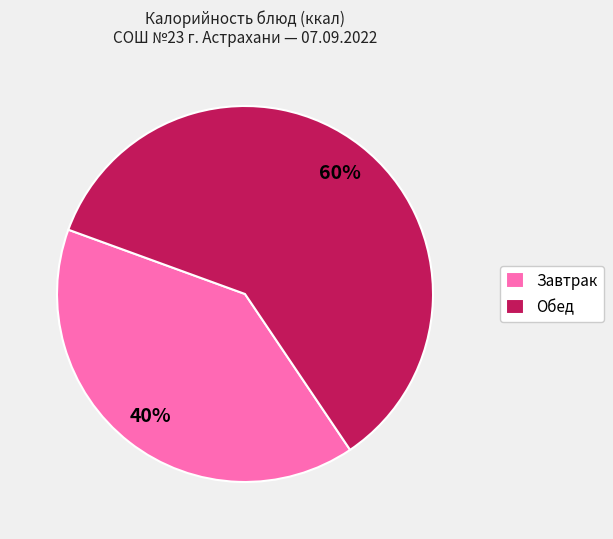

Which slice is the smallest?

Завтрак